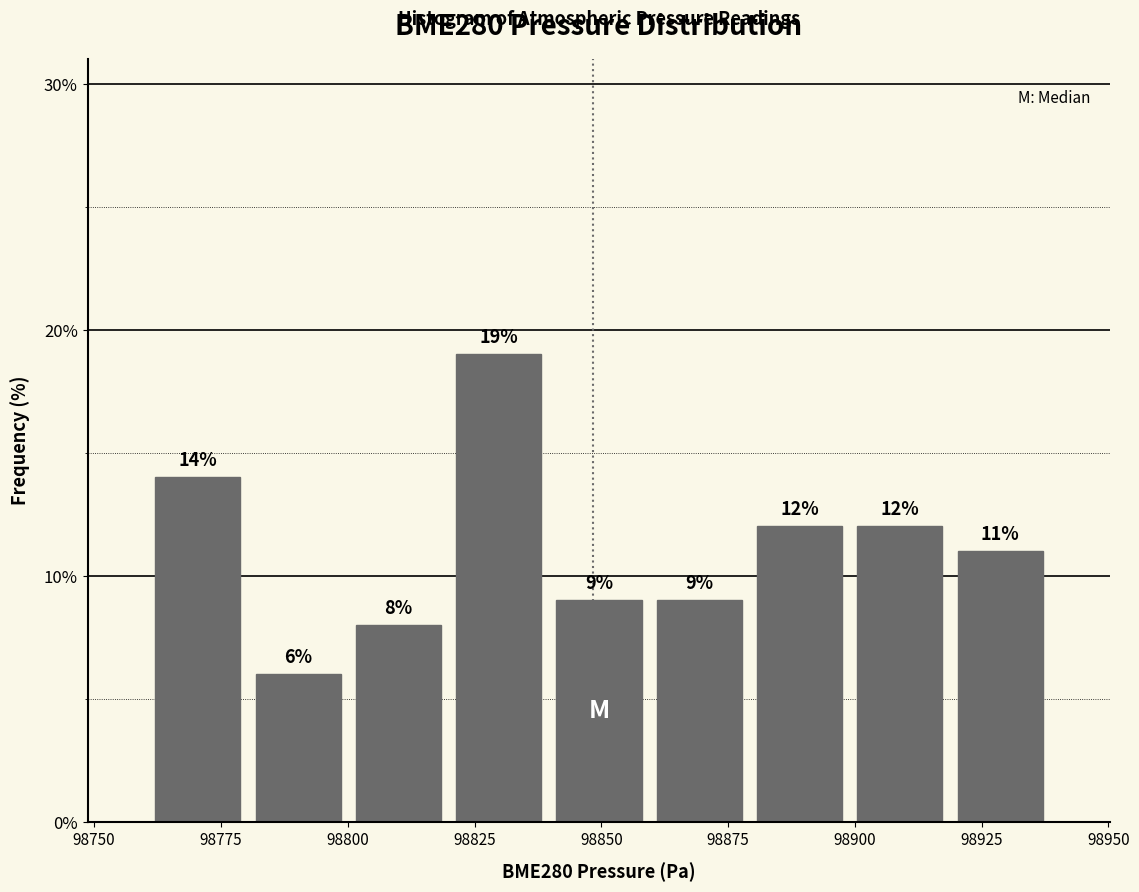

Around what value on the x-axis is the tallest bar? Give the approximate position of its centre, as read against the axis.

98830